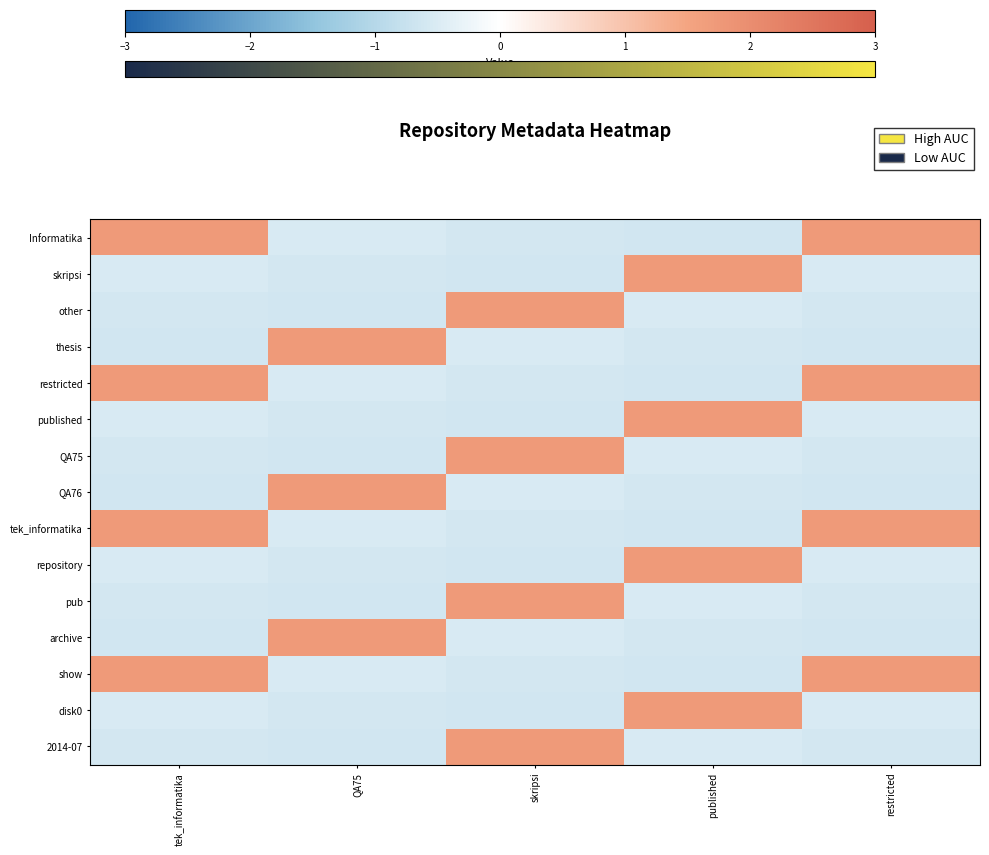

Which series has the largest total across all categories?

Informatika